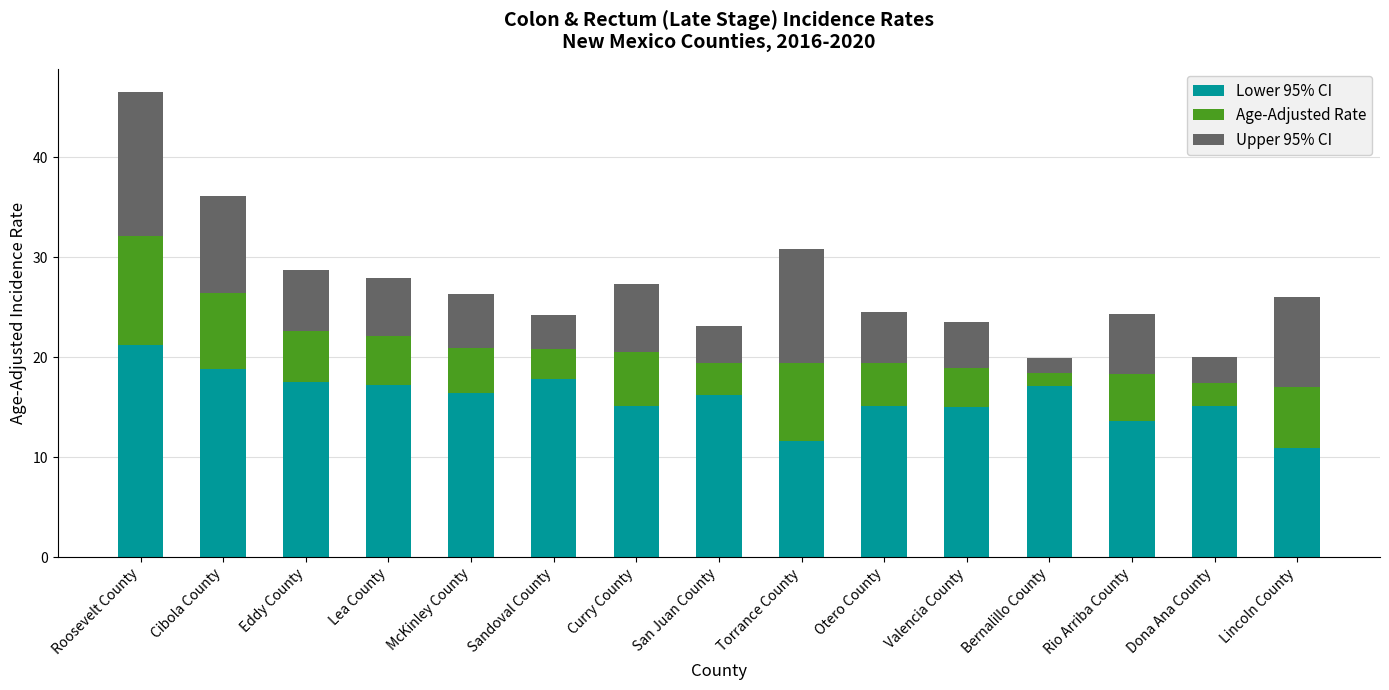

How many values in the Lower 95% CI series exceed 16?

8